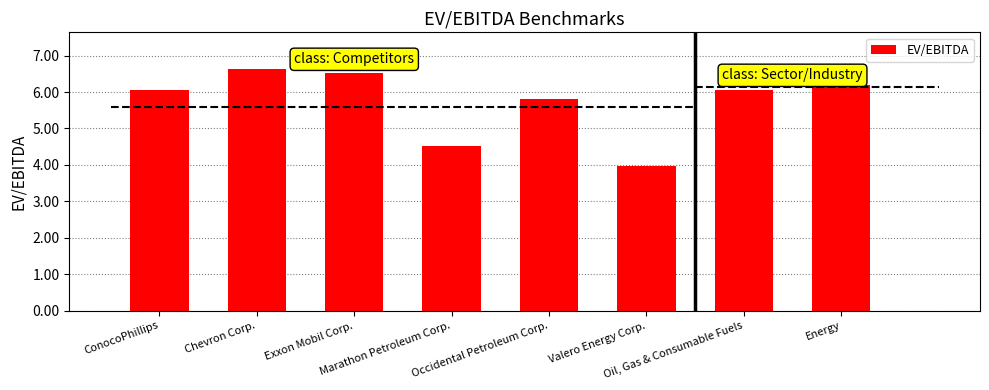

What is the value of the 8th bar from the left?

6.2